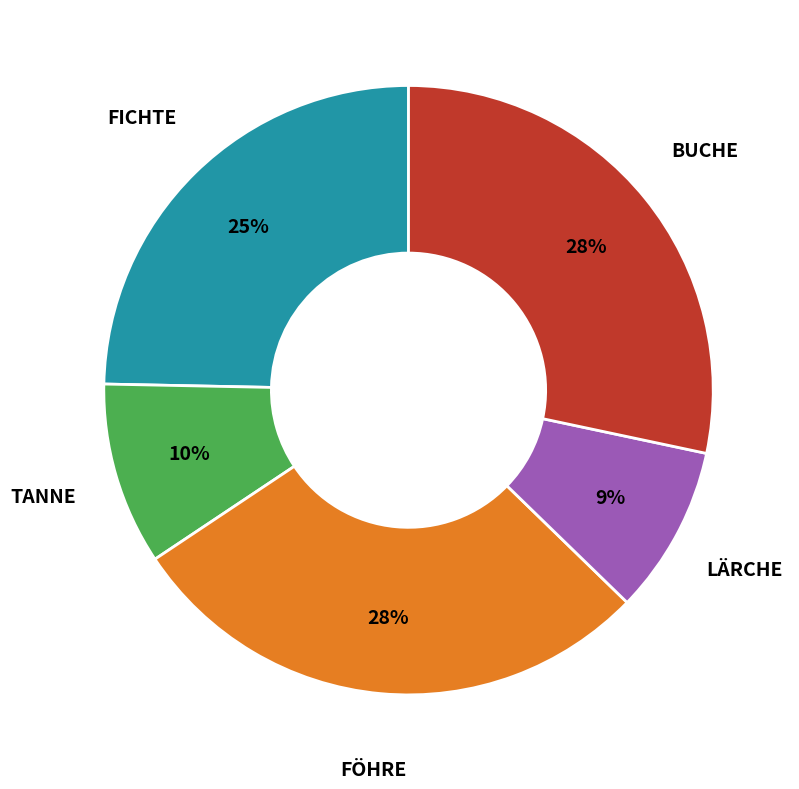

Does any single category account for the majority?

No